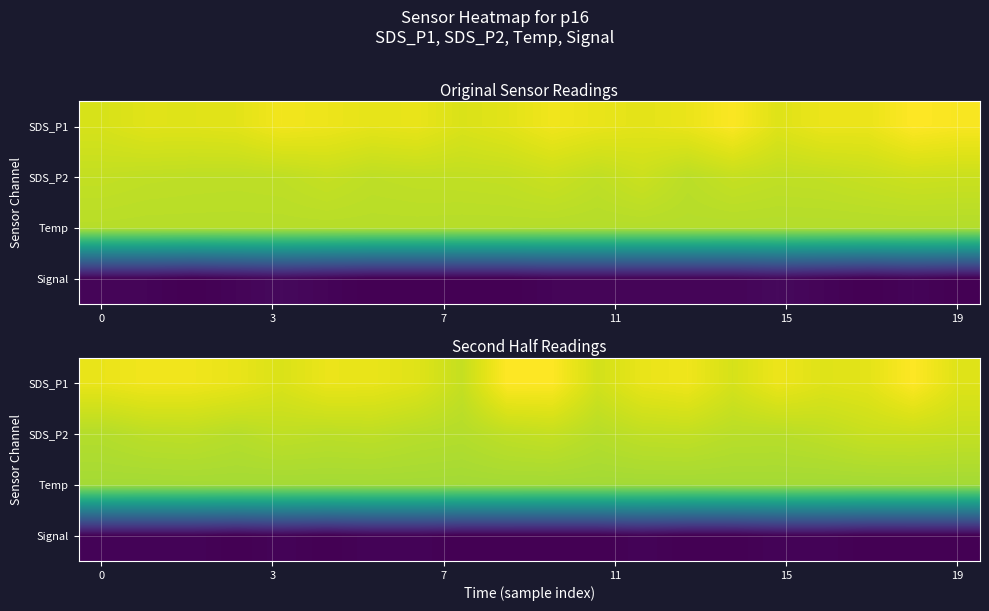

At which category is the sum across all series the highest?

18